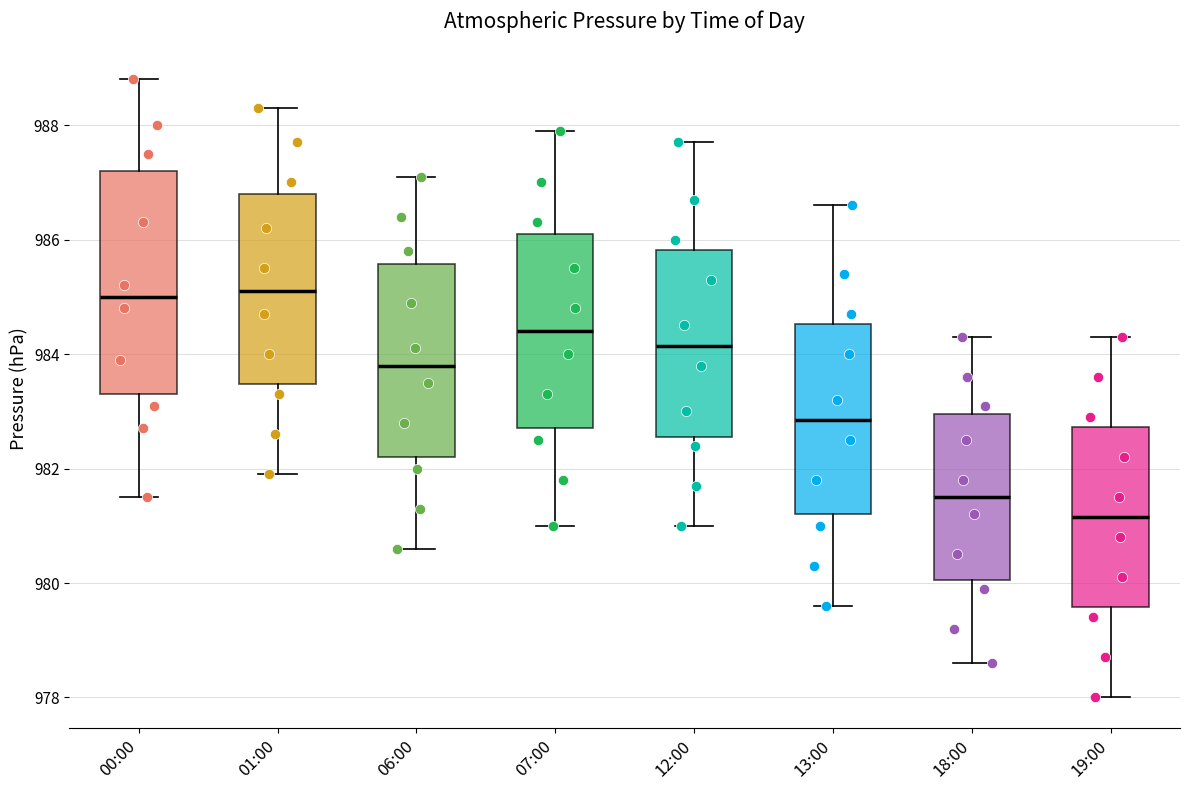

Comparing the boxes themselves (not the whiskers), which one is the tallest?

00:00